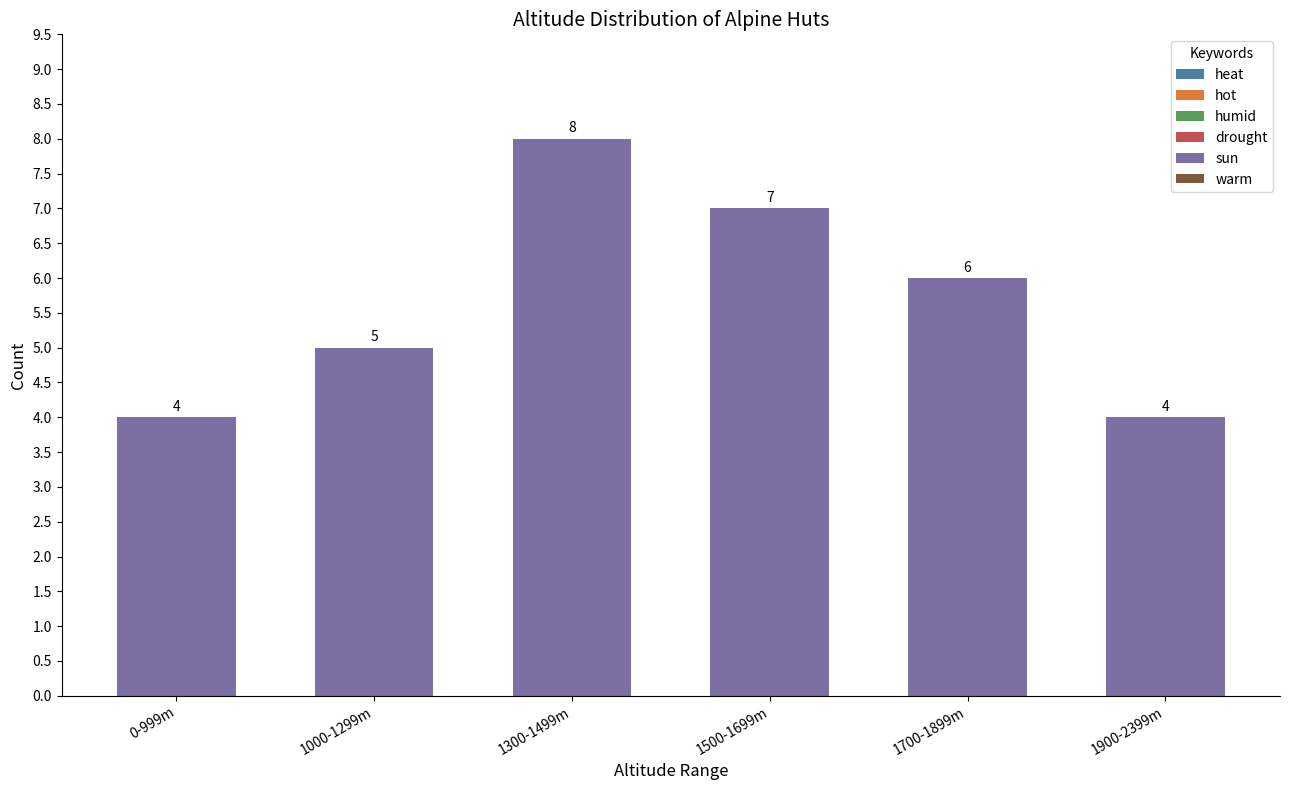

The value at 1700-1899m is 6. True or false?

True